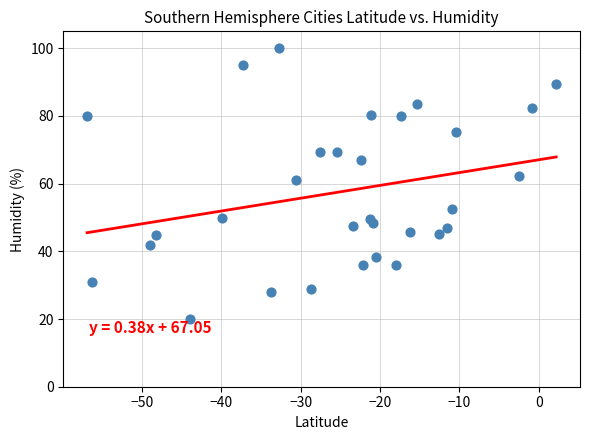

What is the range of Y values (max minus min)?

80.0